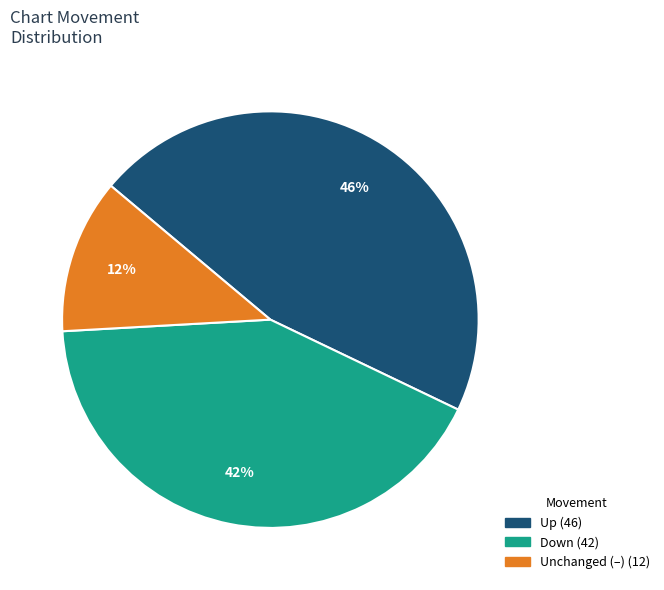

Count the number of slices in the pie.

3